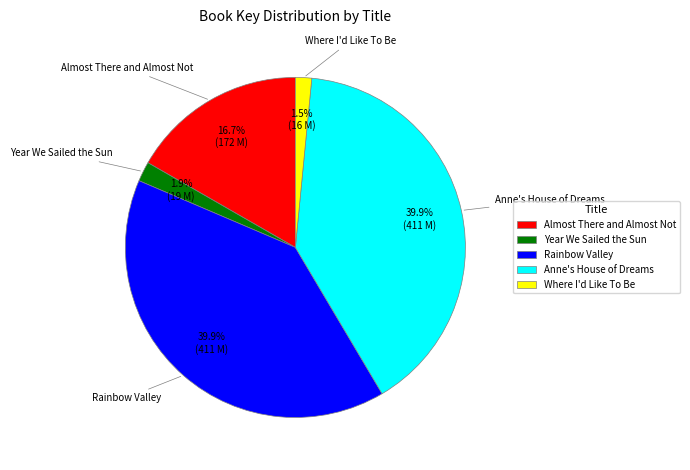

Does any single category account for the majority?

No